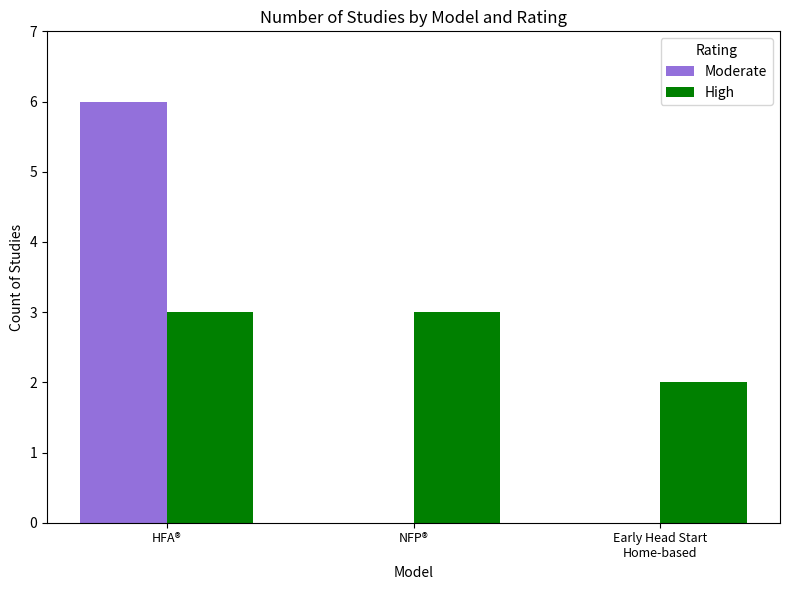

What value does the High series have at NFP®?

3